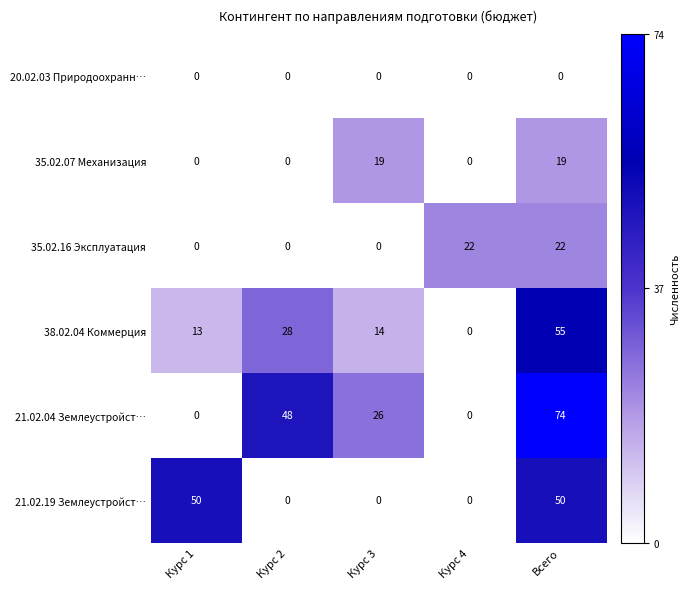

Rank the categories by 38.02.04 Коммерция value from highest to lowest.

Всего, Курс 2, Курс 3, Курс 1, Курс 4